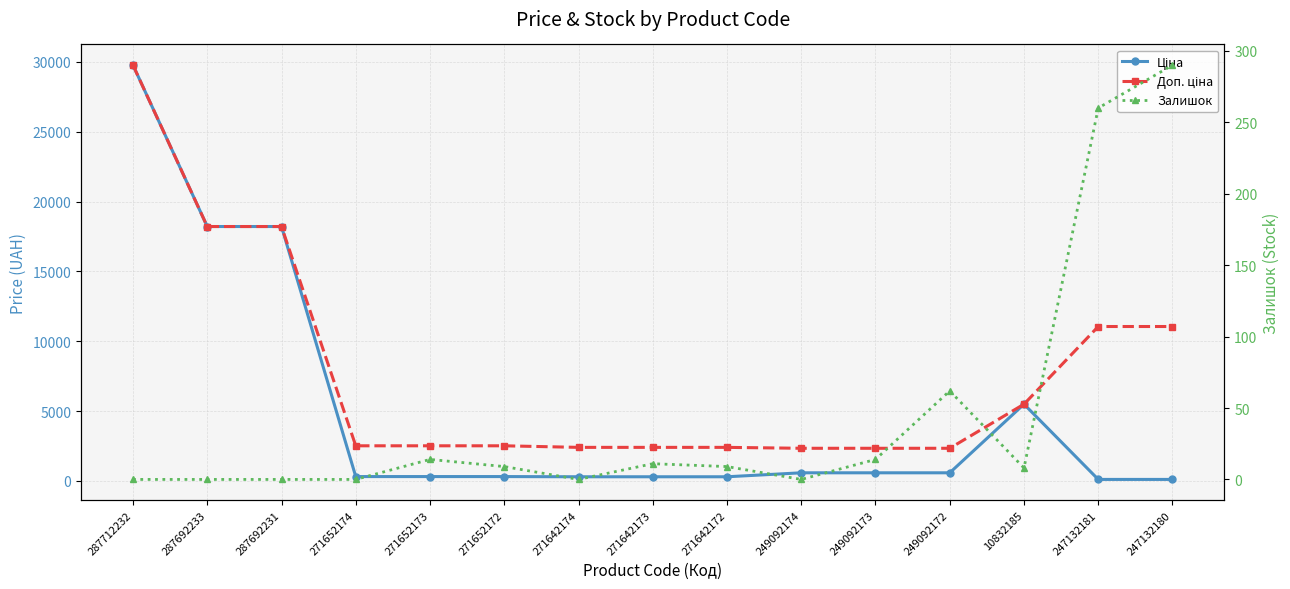

What is the difference between the highest and lowest values at 271642173?

2394.2